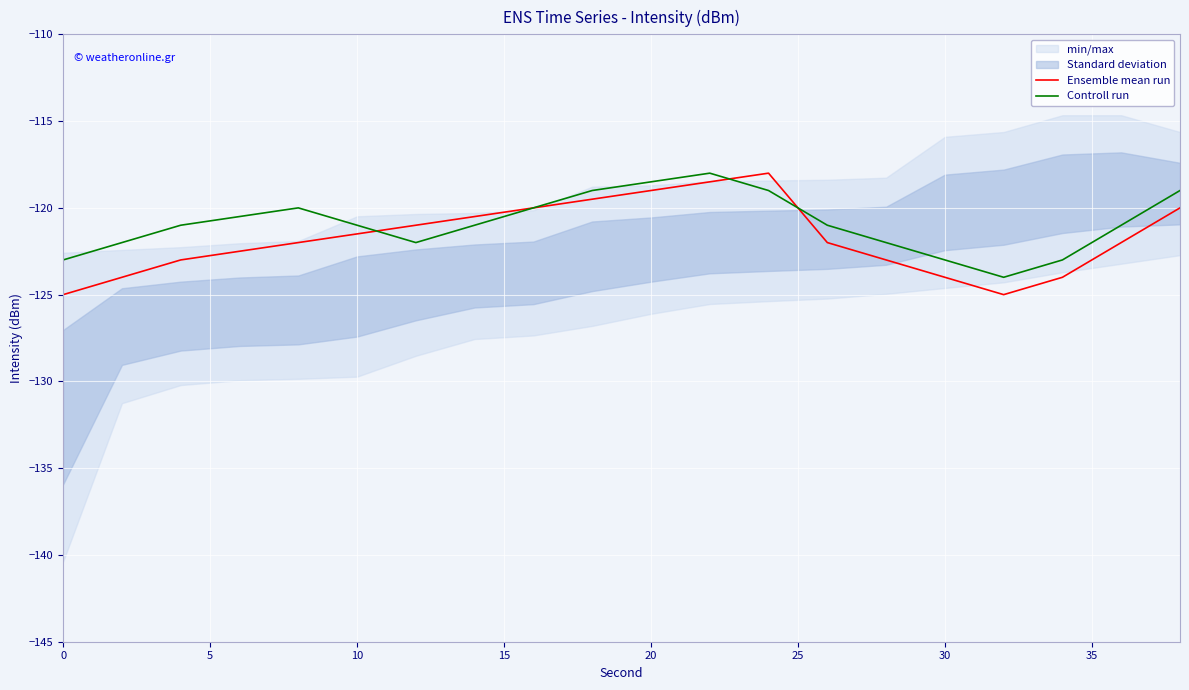

Is this an area chart (filled region under the line)?

No